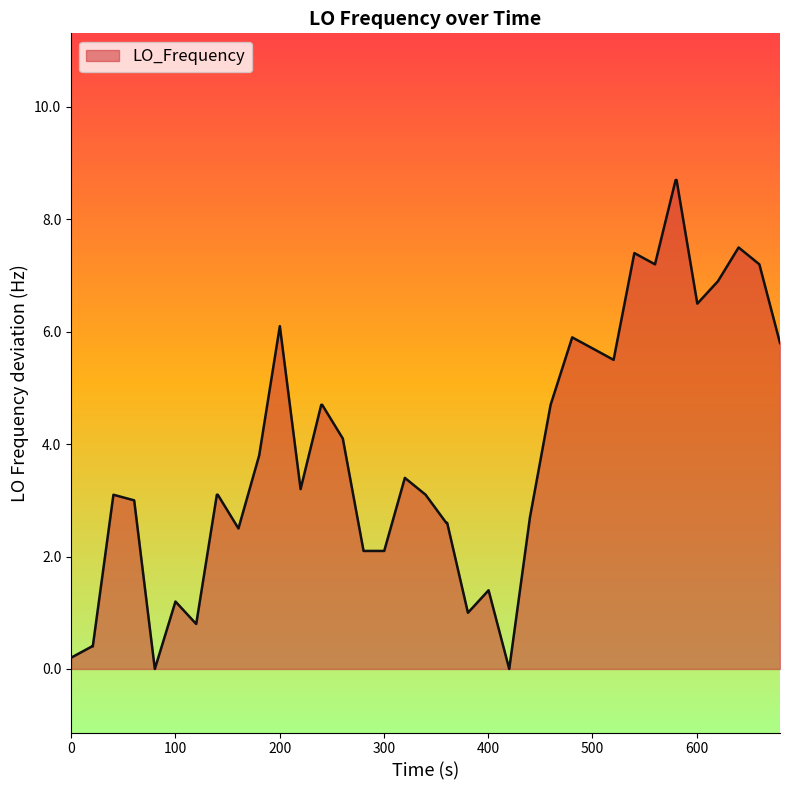

What is the greatest value displayed?

8.7